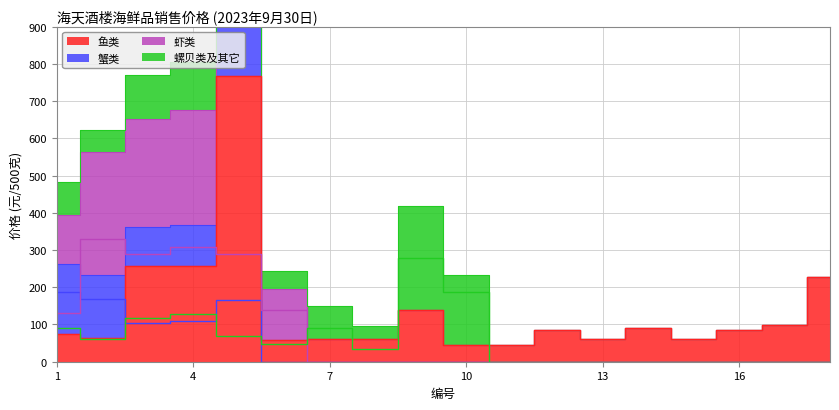

True or false: 蟹类 and 鱼类 cross at least once.

True